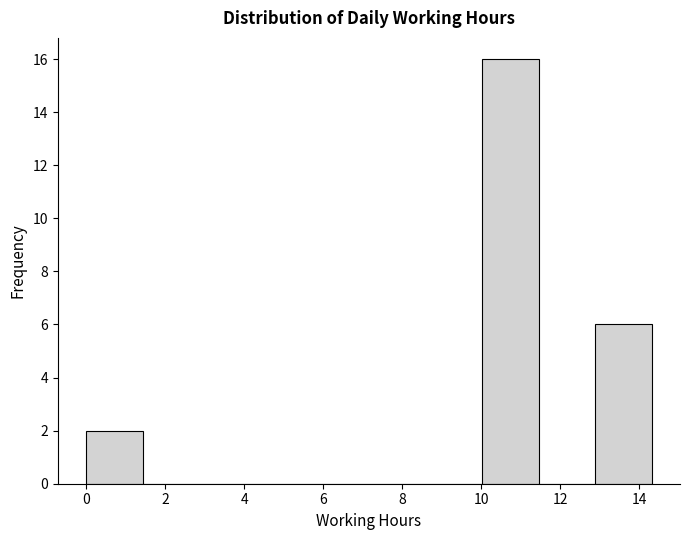

Reading left to right, transcribe this chart: for each bar, give the range it covers on the x-axis and its height. Neither the bar edges nor the heights are printed on the chart, so give them approximately, as read against the axes.

0.0 to 1.4: 2
1.4 to 2.8: 0
2.8 to 4.2: 0
4.2 to 5.8: 0
5.8 to 7.2: 0
7.2 to 8.6: 0
8.6 to 10.0: 0
10.0 to 11.4: 16
11.4 to 12.8: 0
12.8 to 14.4: 6